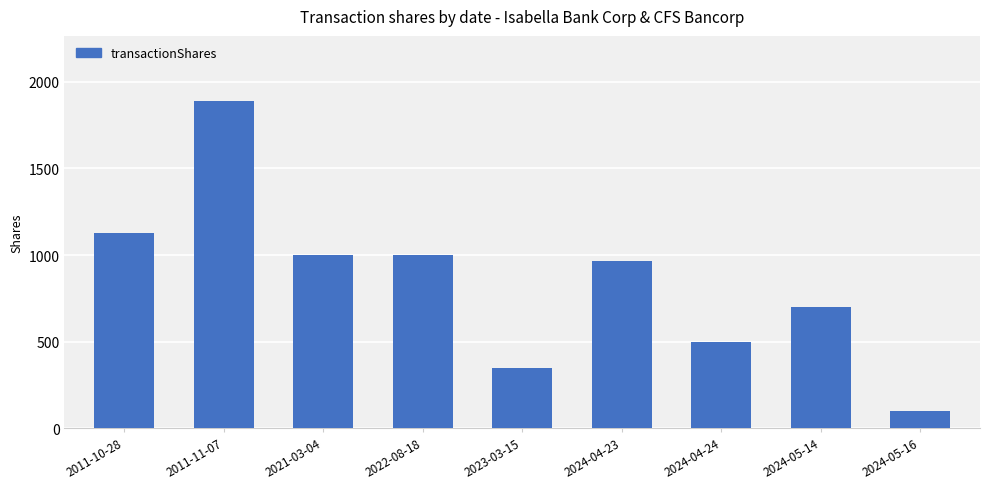

True or false: the data shows 169 at 2024-05-16.

False